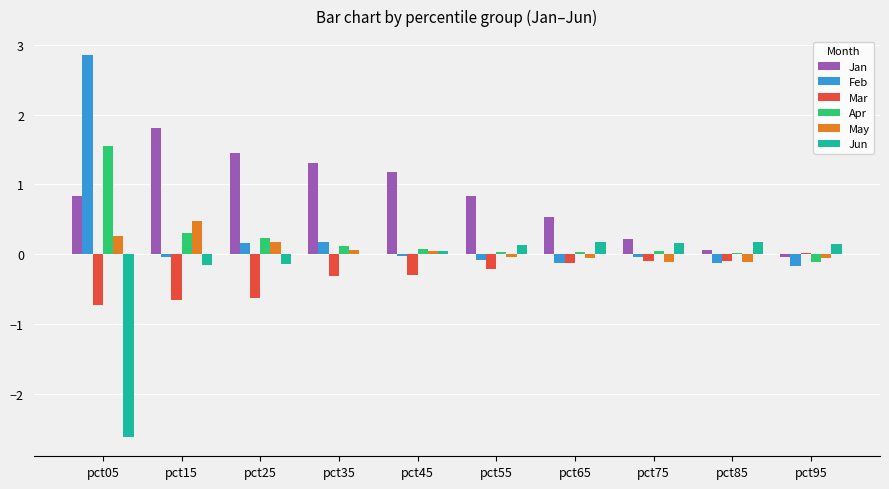

Is the value of Jun at pct25 greater than the value of Jan at pct35?

No